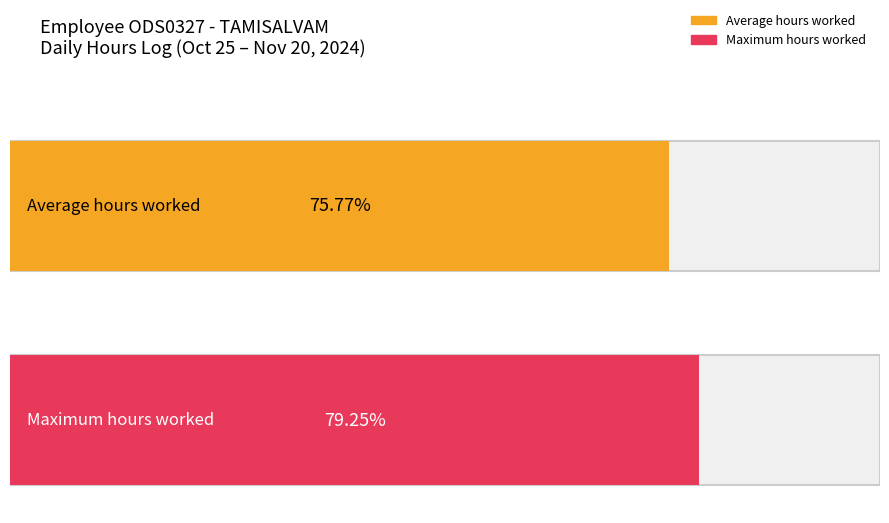

How many series are shown in this chart?

2